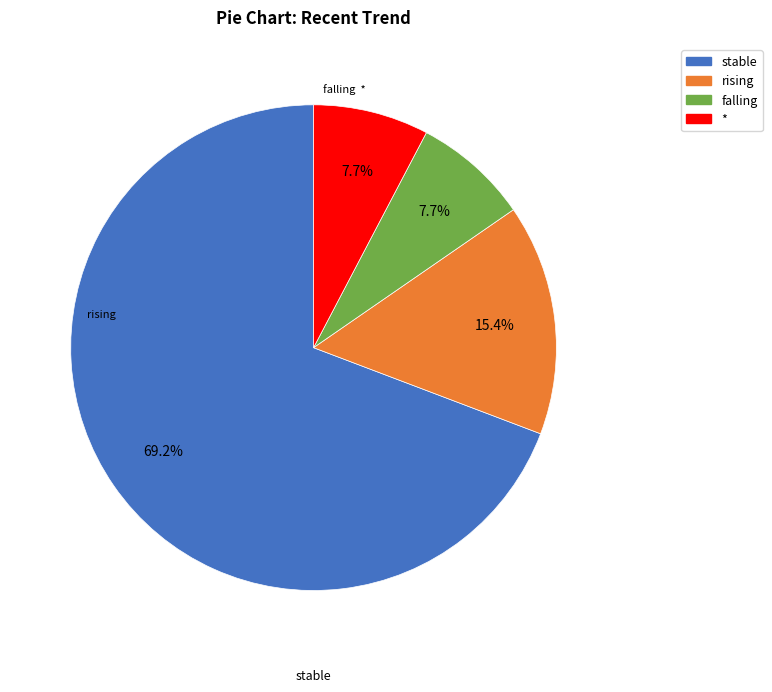

Does any single category account for the majority?

Yes